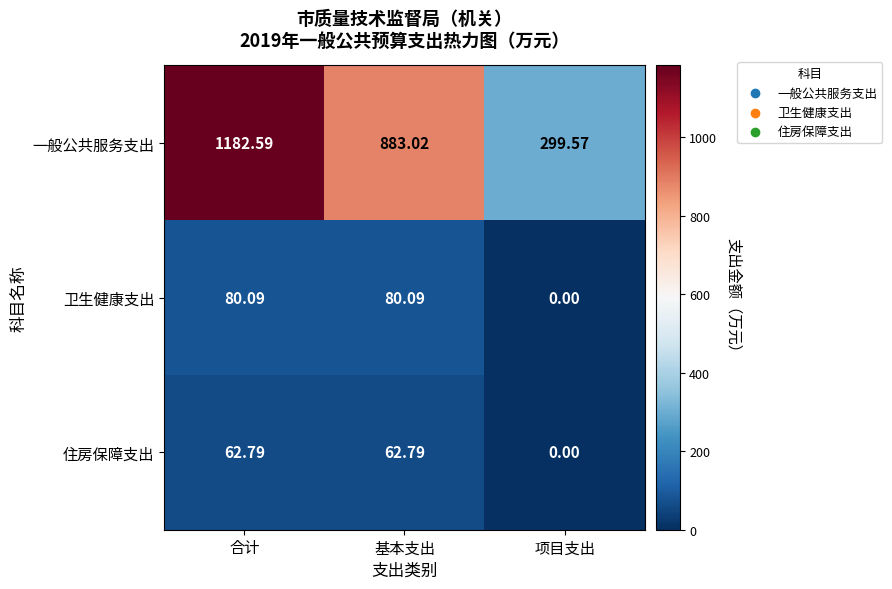

Which category has the highest value across all series?

合计